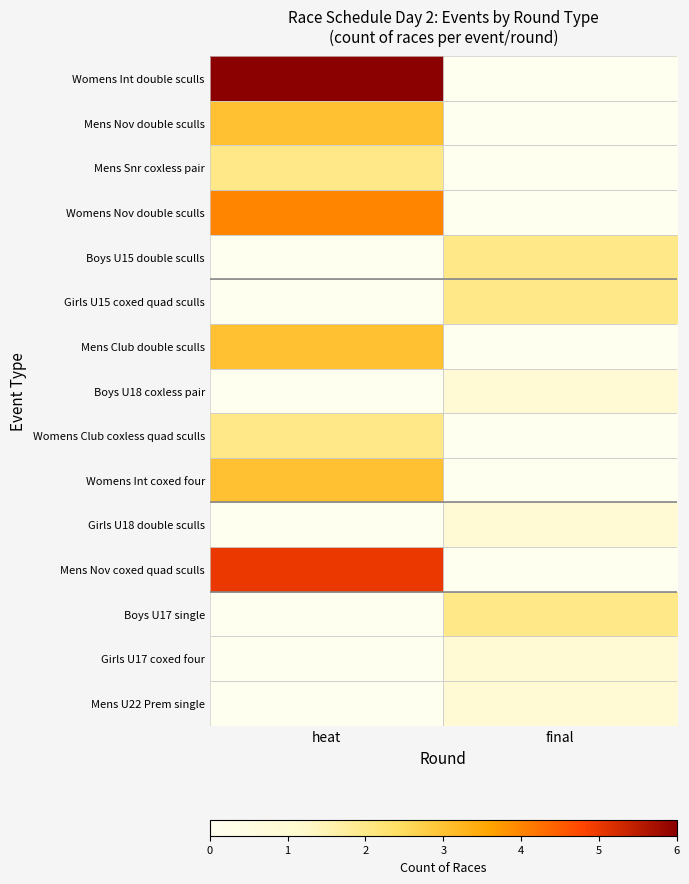

Which series has the largest total across all categories?

Womens Int double sculls